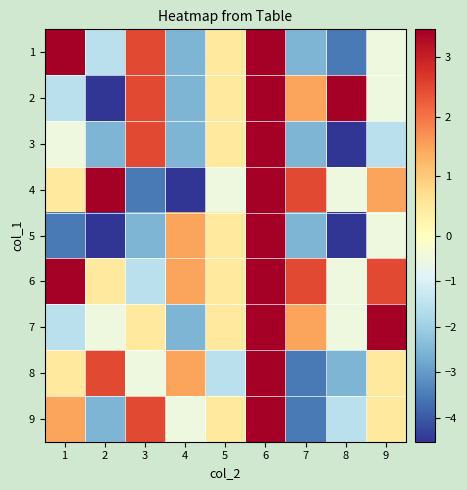

List the series in order of their peak value, lowest first.

1, 2, 3, 4, 5, 6, 7, 8, 9